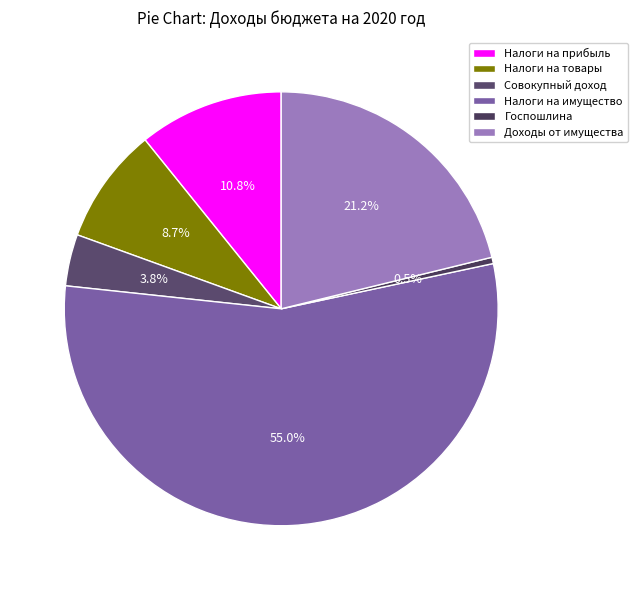

How many segments does this pie chart have?

6